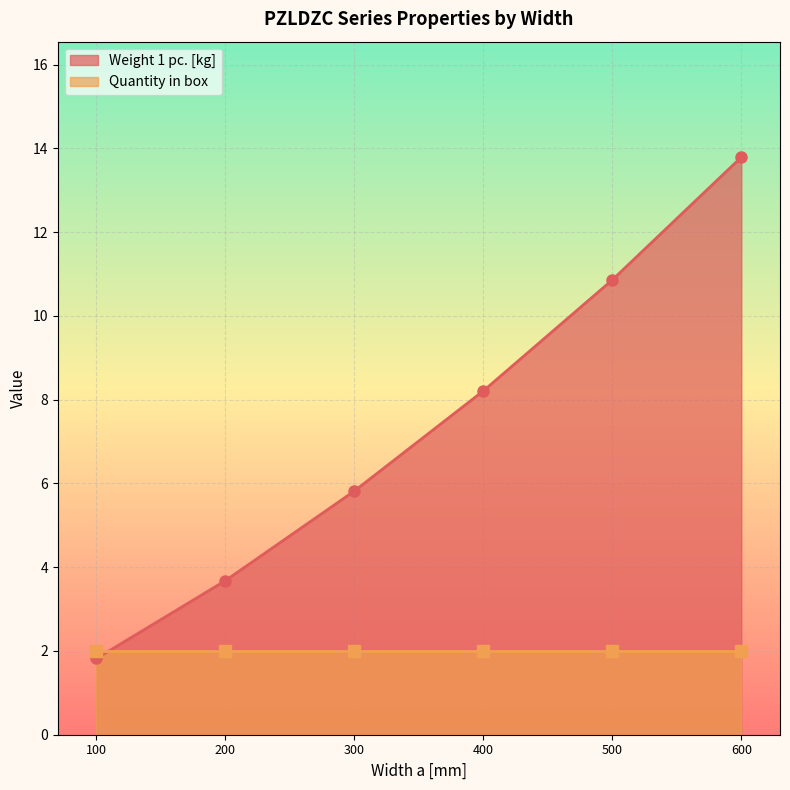

How many data points are less than 8?

3